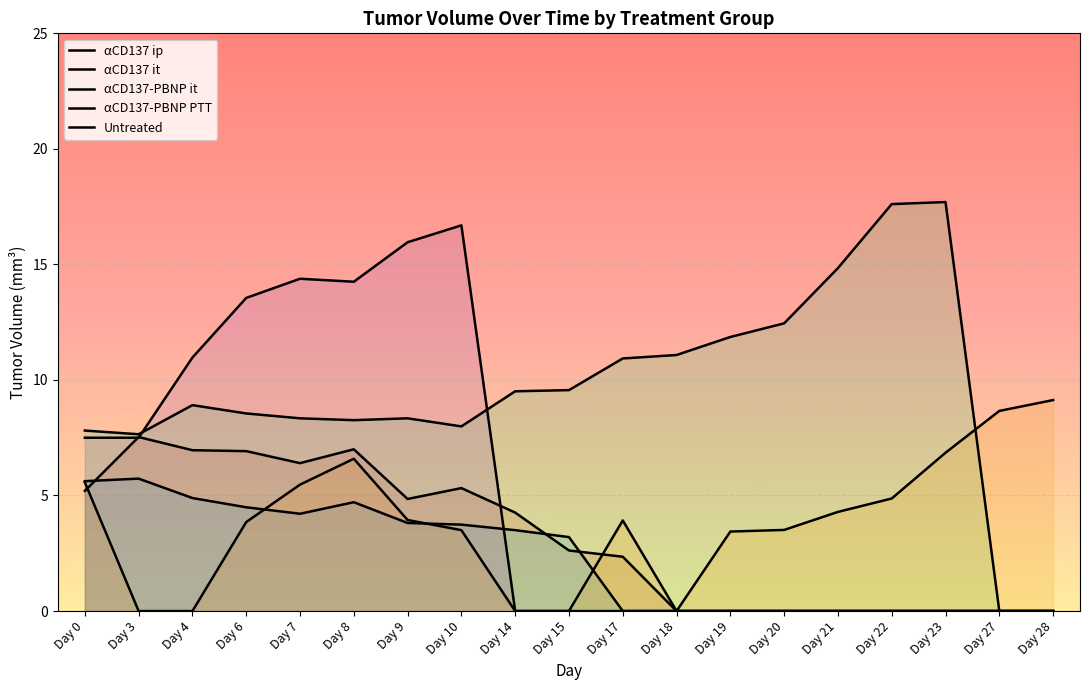

Reading left to right, list all the values displayed in this chart.

αCD137 ip: 5.2	7.5	7.0	6.9	6.4	7.0	4.8	5.3	4.3	2.6	2.4	0.0	0.0	0.0	0.0	0.0	0.0	0.0	0.0
αCD137 it: 5.6	5.7	4.9	4.5	4.2	4.7	3.8	3.7	3.5	3.2	0.0	0.0	0.0	0.0	0.0	0.0	0.0	0.0	0.0
αCD137-PBNP it: 7.8	7.7	8.9	8.6	8.3	8.3	8.3	8.0	9.5	9.6	10.9	11.1	11.9	12.4	14.8	17.6	17.7	0.0	0.0
αCD137-PBNP PTT: 5.6	0.0	0.0	3.9	5.5	6.6	3.9	3.5	0.0	0.0	3.9	0.0	3.4	3.5	4.3	4.9	6.8	8.7	9.1
Untreated: 7.5	7.5	11.0	13.6	14.4	14.2	16.0	16.7	0.0	0.0	0.0	0.0	0.0	0.0	0.0	0.0	0.0	0.0	0.0